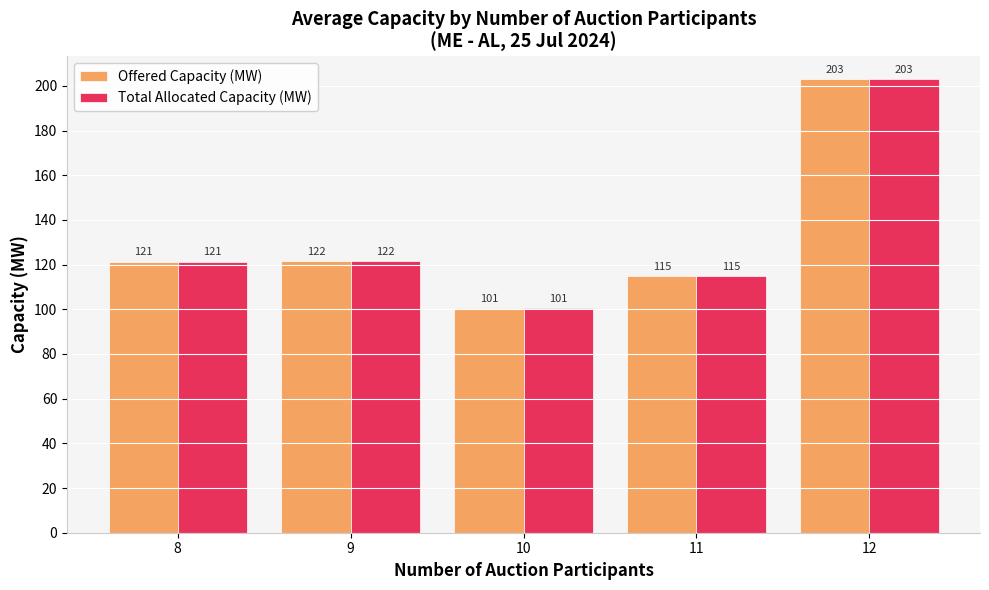

What are all the series names shown in the legend?

Offered Capacity (MW), Total Allocated Capacity (MW)